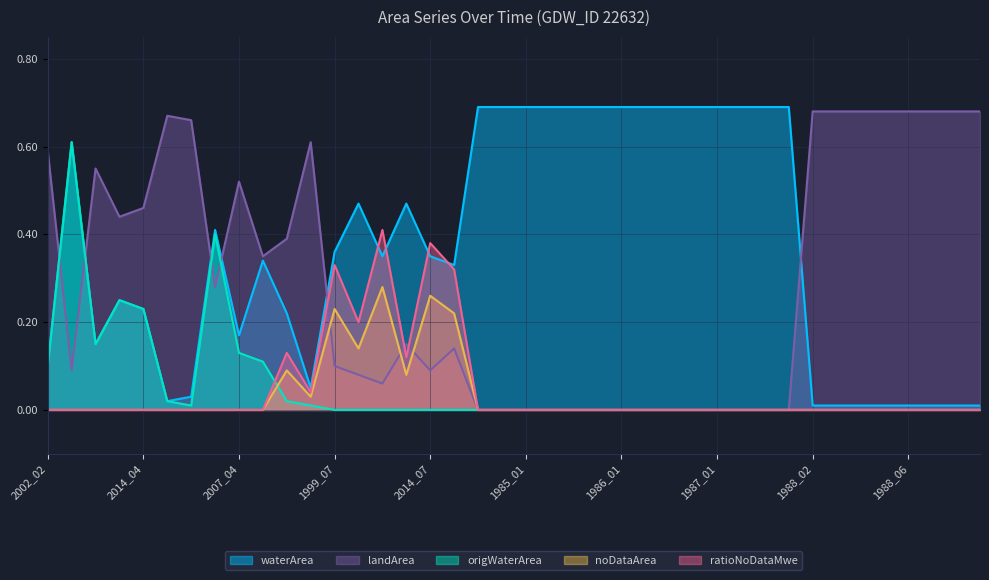

True or false: origWaterArea has more than 1 points higher than both neighbors.

True